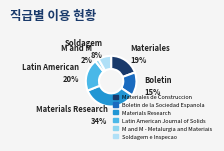

To the nearest percent, what is the combined percentage of Soldagem e Inspecao and Materiales de Construccion?

28%